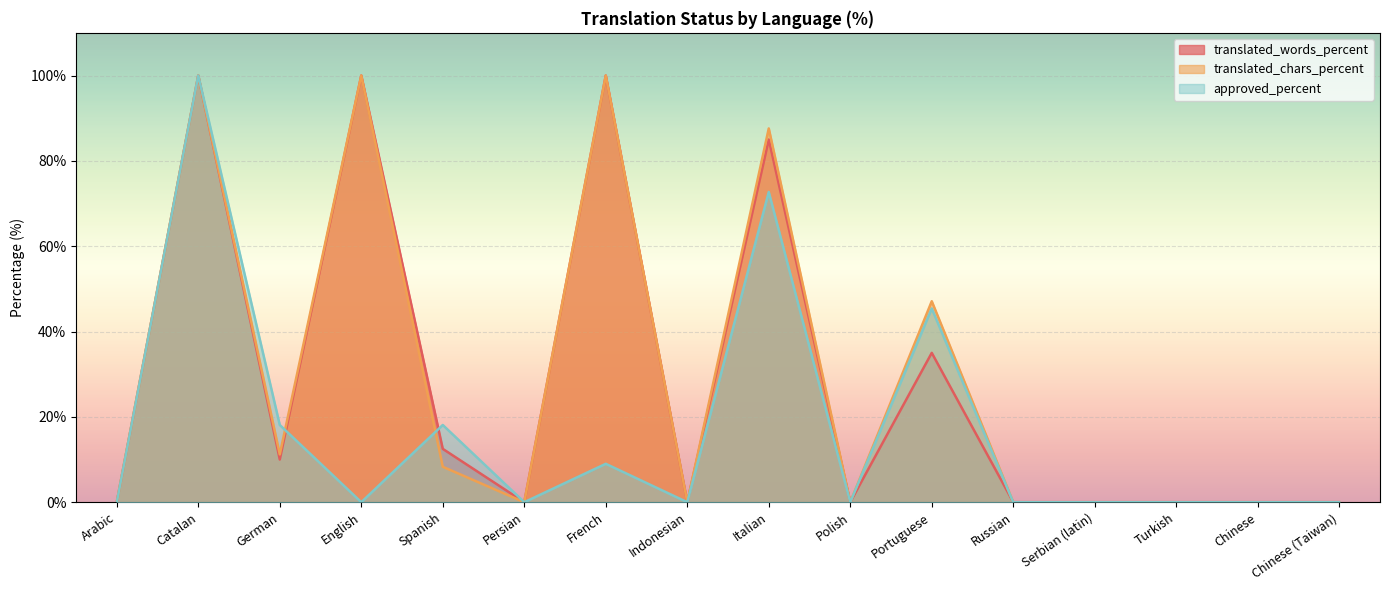

What is the average value of the translated_chars_percent series?

28.4